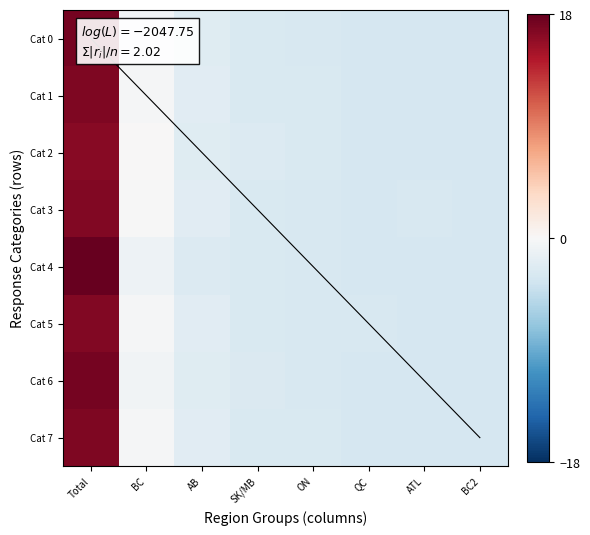

Reading right to left, extract all data points from this chart.

Cat 0: BC2=-3.0	ATL=-3.0	QC=-3.0	ON=-2.9	SK/MB=-2.7	AB=-2.2	BC=-0.4	Total=17.2
Cat 1: BC2=-3.0	ATL=-3.0	QC=-3.0	ON=-2.8	SK/MB=-2.7	AB=-2.0	BC=-0.2	Total=16.7
Cat 2: BC2=-3.0	ATL=-3.0	QC=-3.0	ON=-2.7	SK/MB=-2.5	AB=-2.2	BC=0.0	Total=16.3
Cat 3: BC2=-3.0	ATL=-2.9	QC=-3.0	ON=-2.9	SK/MB=-2.8	AB=-2.1	BC=-0.1	Total=16.6
Cat 4: BC2=-3.0	ATL=-3.0	QC=-3.0	ON=-2.9	SK/MB=-2.8	AB=-2.4	BC=-0.9	Total=18.0
Cat 5: BC2=-3.0	ATL=-3.0	QC=-2.9	ON=-2.9	SK/MB=-2.7	AB=-2.1	BC=-0.2	Total=16.7
Cat 6: BC2=-3.0	ATL=-3.0	QC=-3.0	ON=-2.9	SK/MB=-2.6	AB=-2.1	BC=-0.6	Total=17.3
Cat 7: BC2=-3.0	ATL=-3.0	QC=-3.0	ON=-2.8	SK/MB=-2.7	AB=-2.0	BC=-0.2	Total=16.7